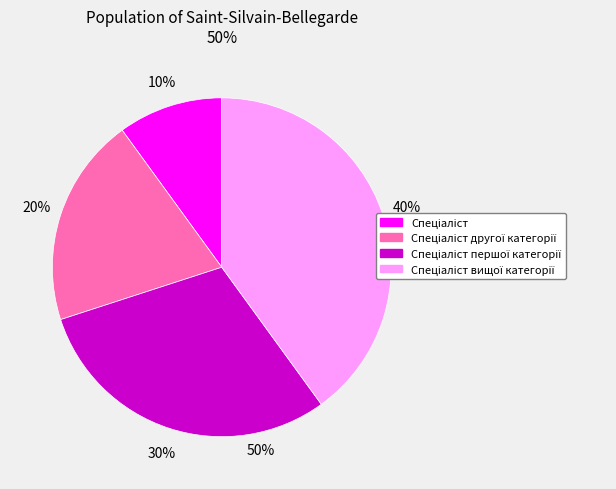

Does any single category account for the majority?

No